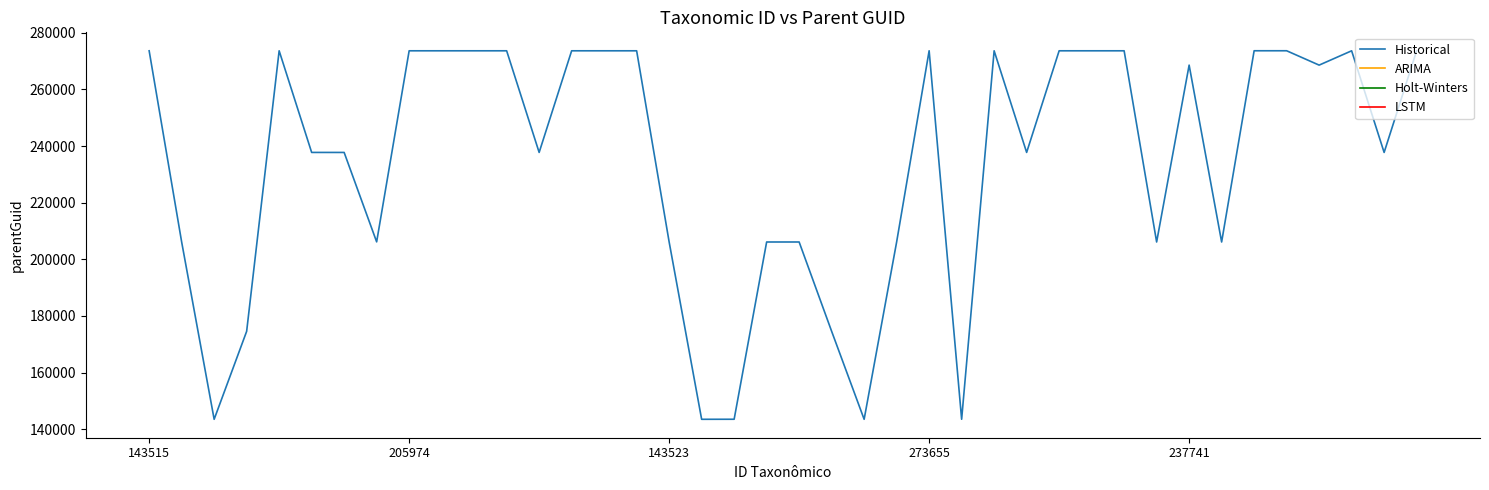

What is the maximum value shown in the chart?

273649